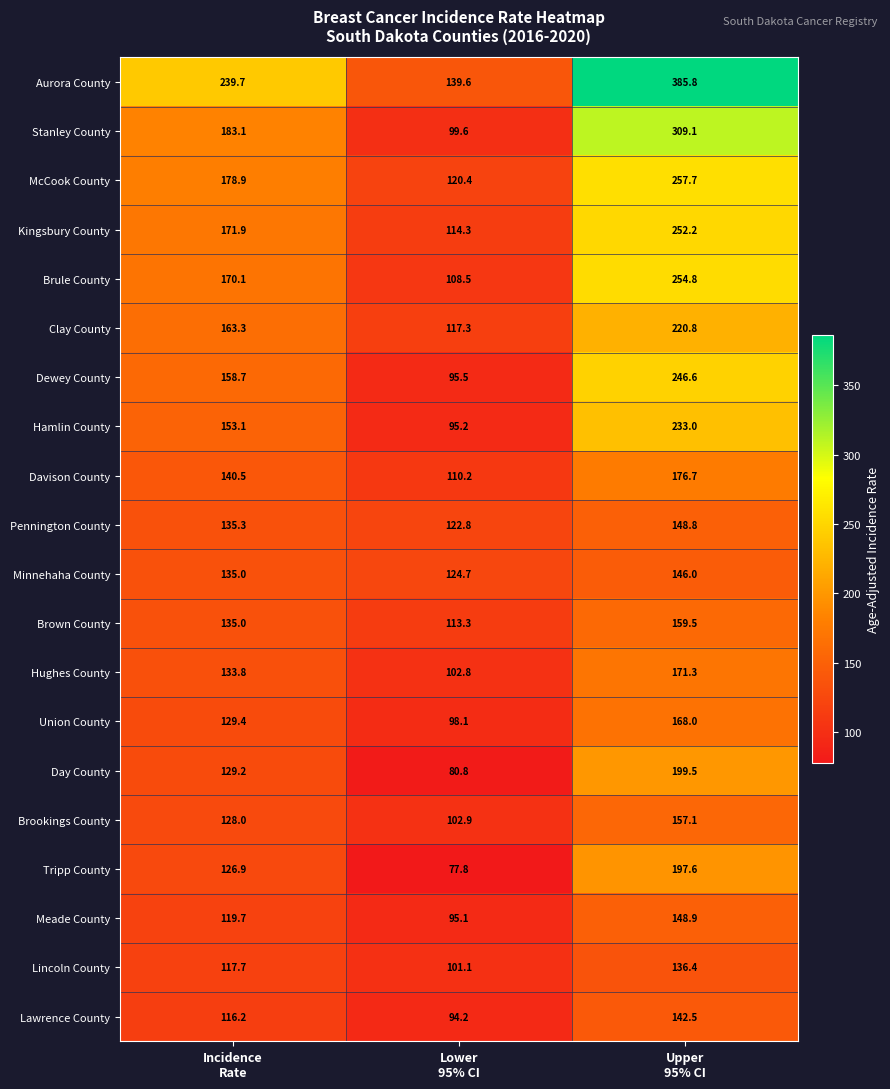

What is the total value across all series at Upper
95% CI?

4112.3